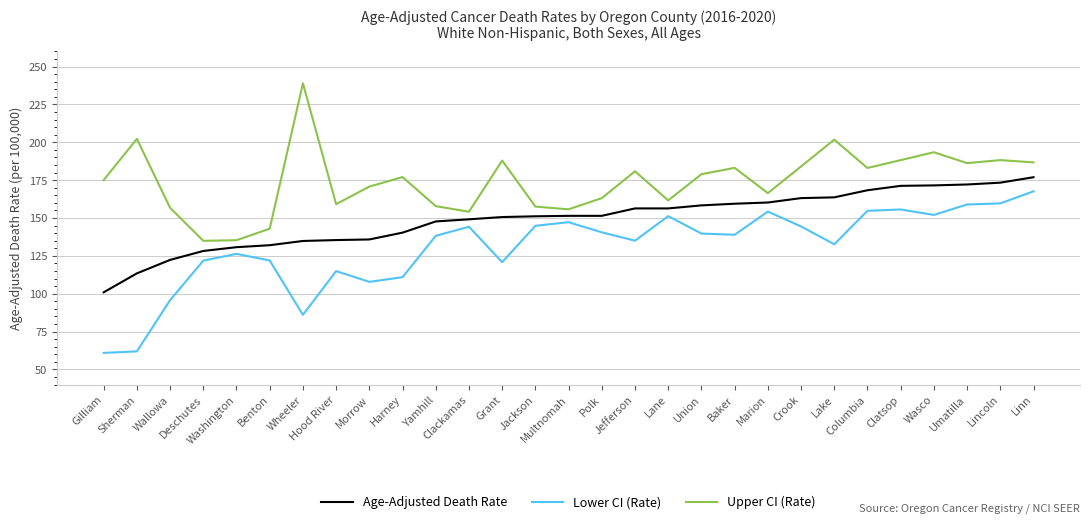

Rank the series by their maximum value, from highest to lowest.

Upper CI (Rate), Age-Adjusted Death Rate, Lower CI (Rate)